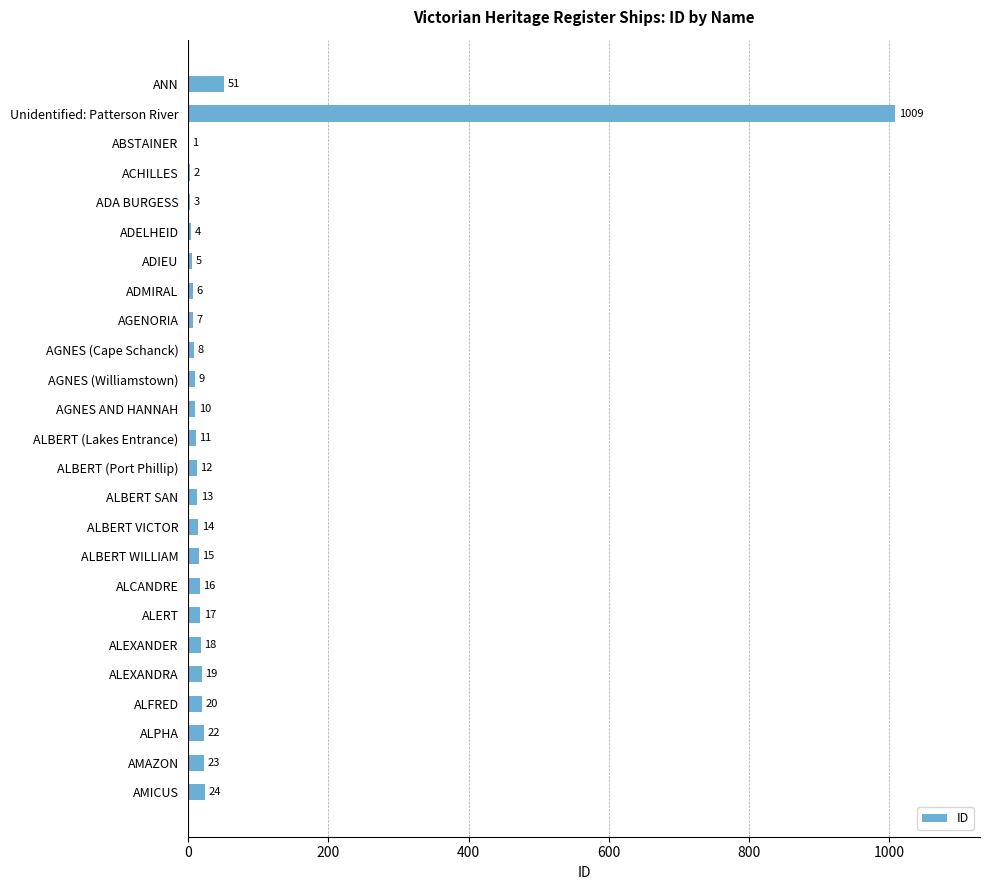

What is the sum of all values?

1339